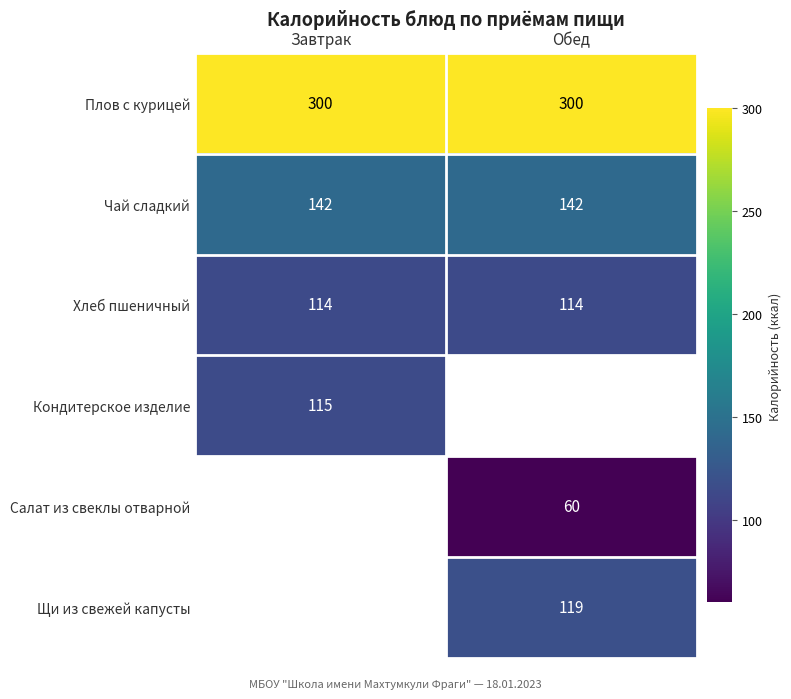

Read the Плов с курицей value at Обед.

300